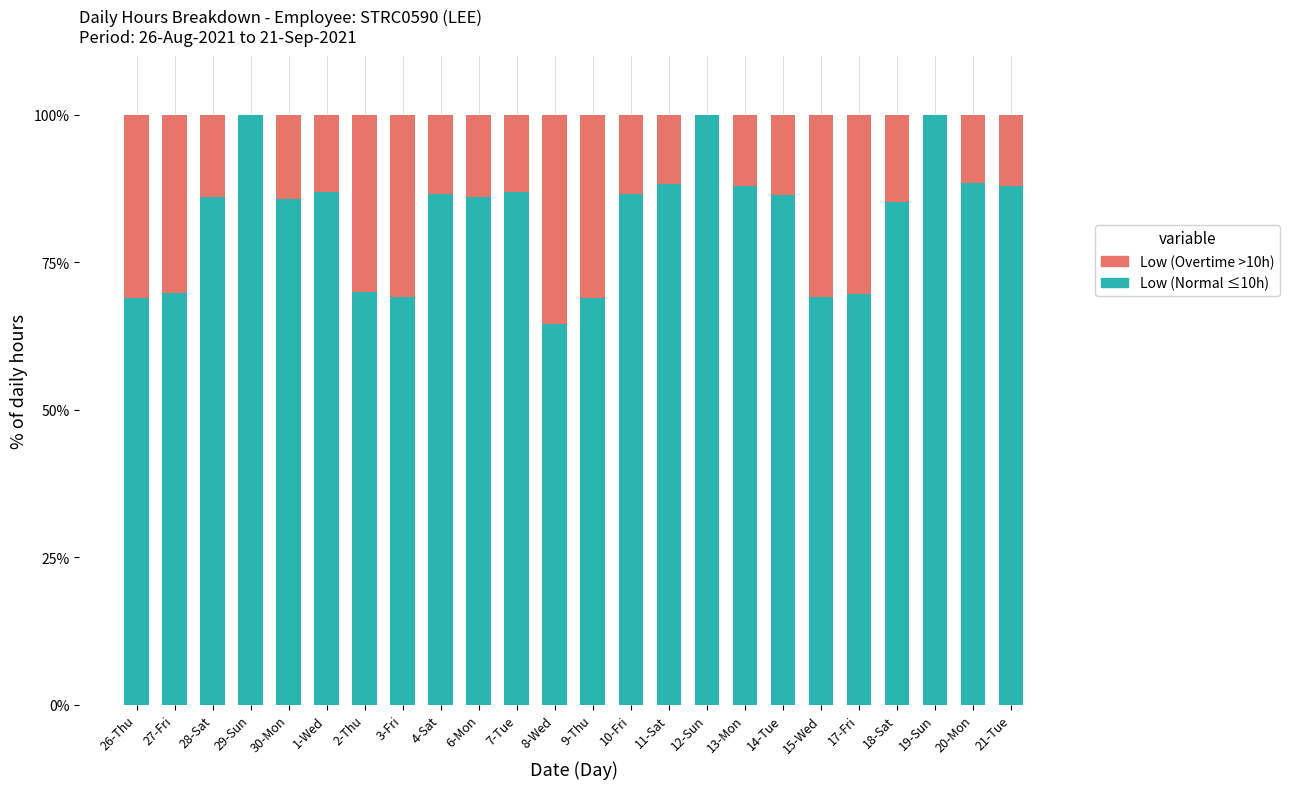

What is the sum of all Low (Normal ≤10h) values?

1978.8